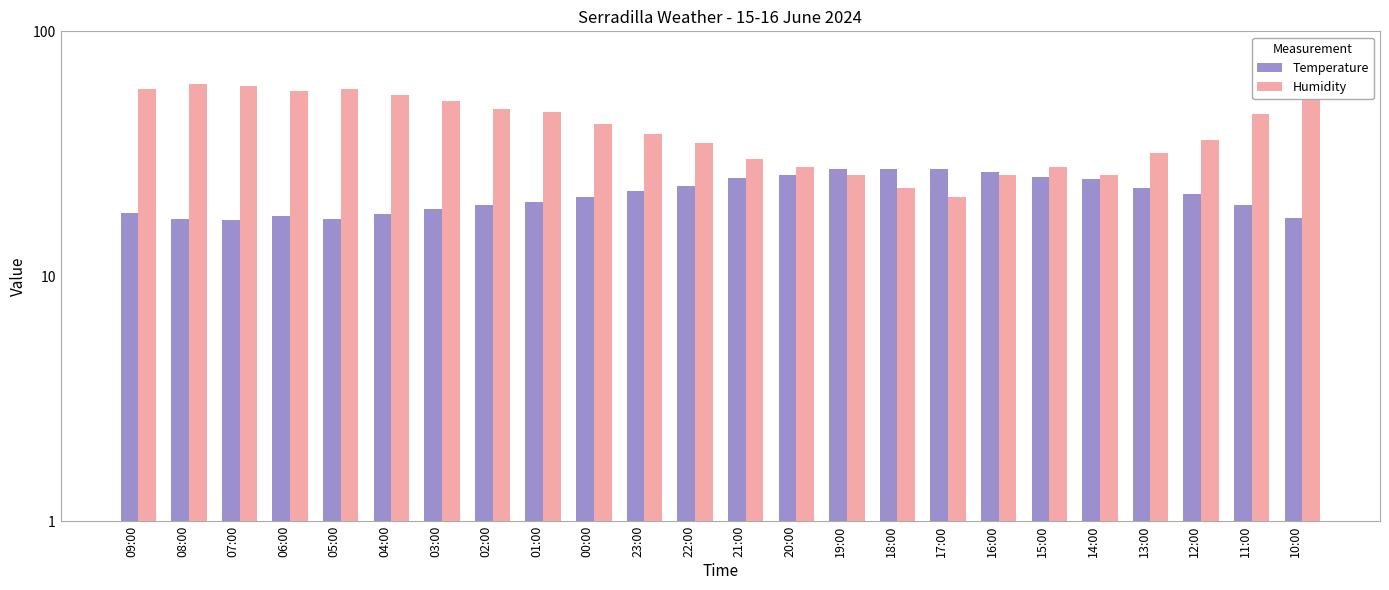

What is the sum of all Humidity values?

989.0